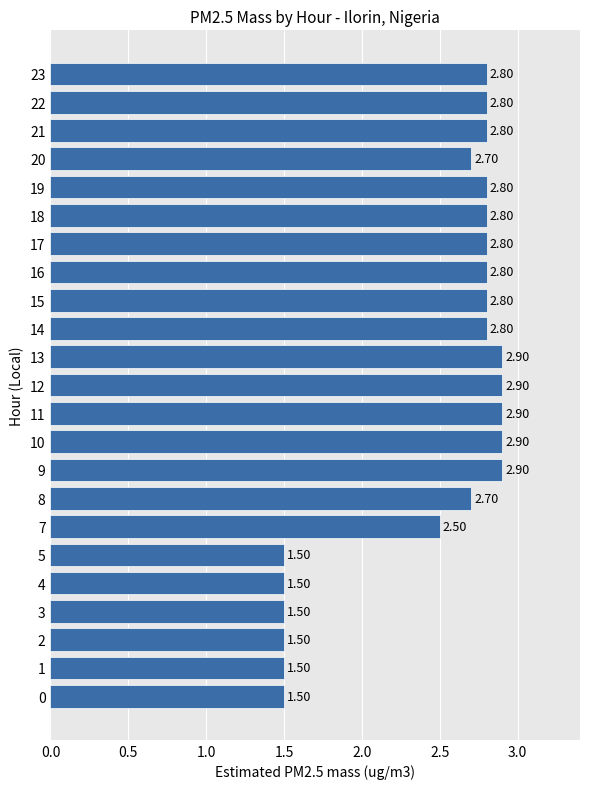

What is the change in value from 3 to 16?

+1.3